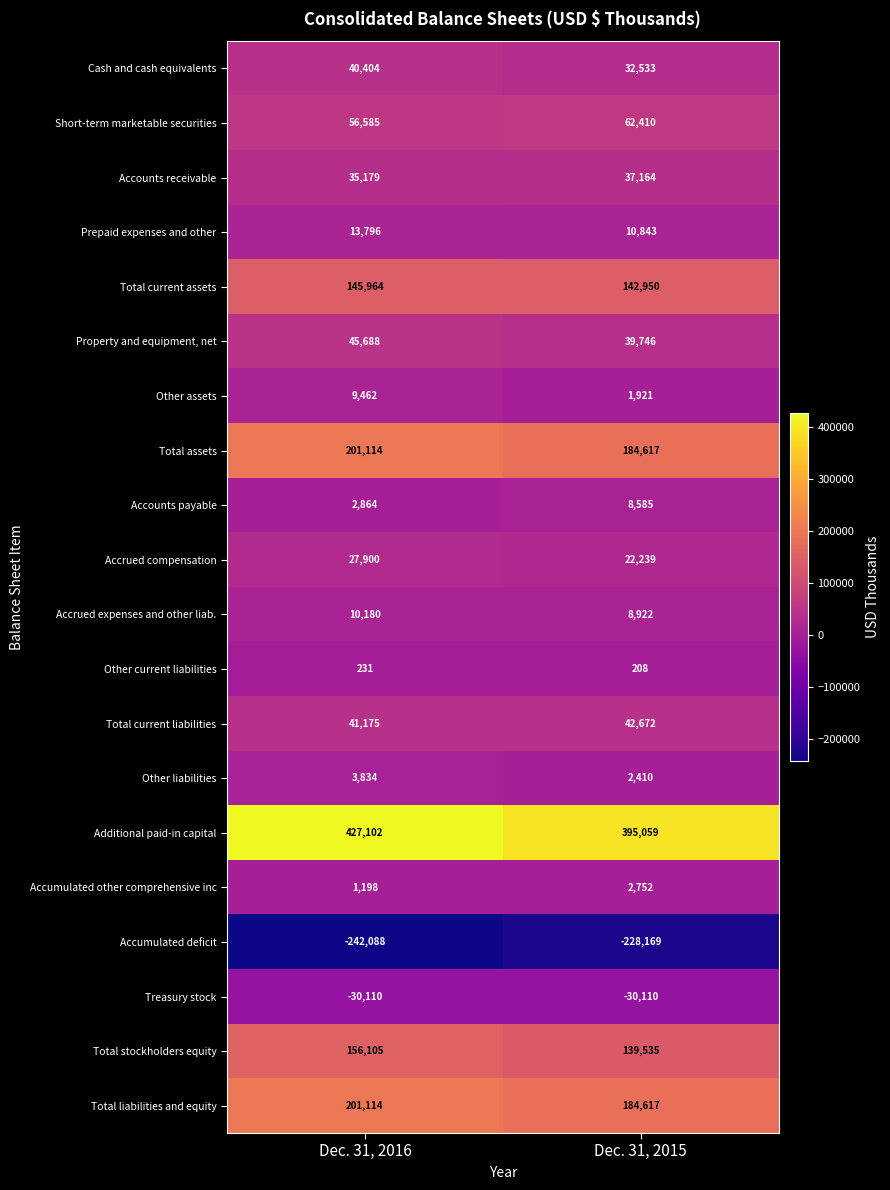

At which label is Additional paid-in capital closest to 411080?

Dec. 31, 2015